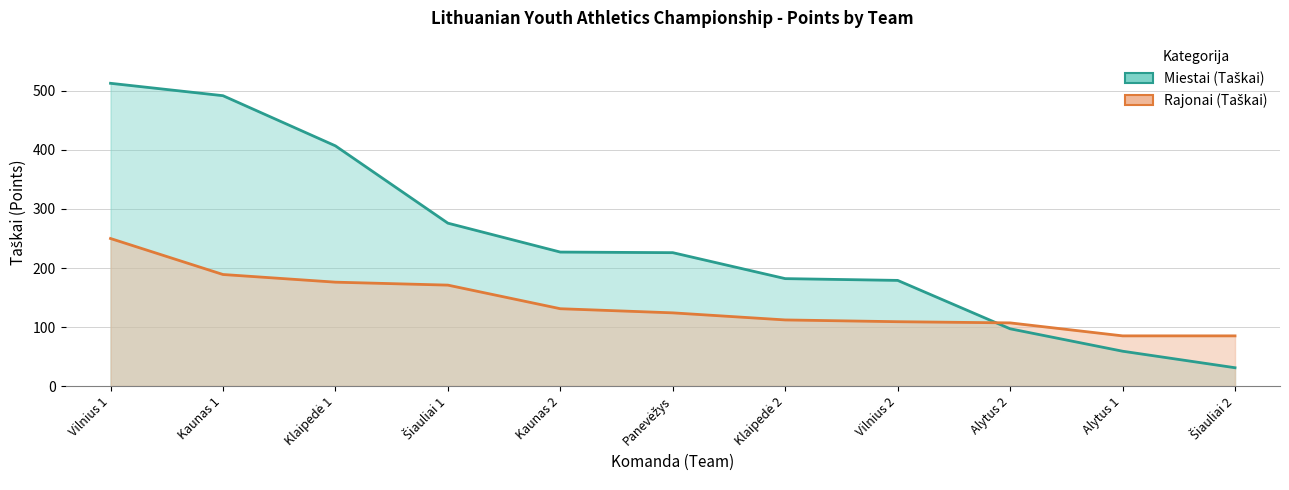

How many categories are shown in the chart?

11